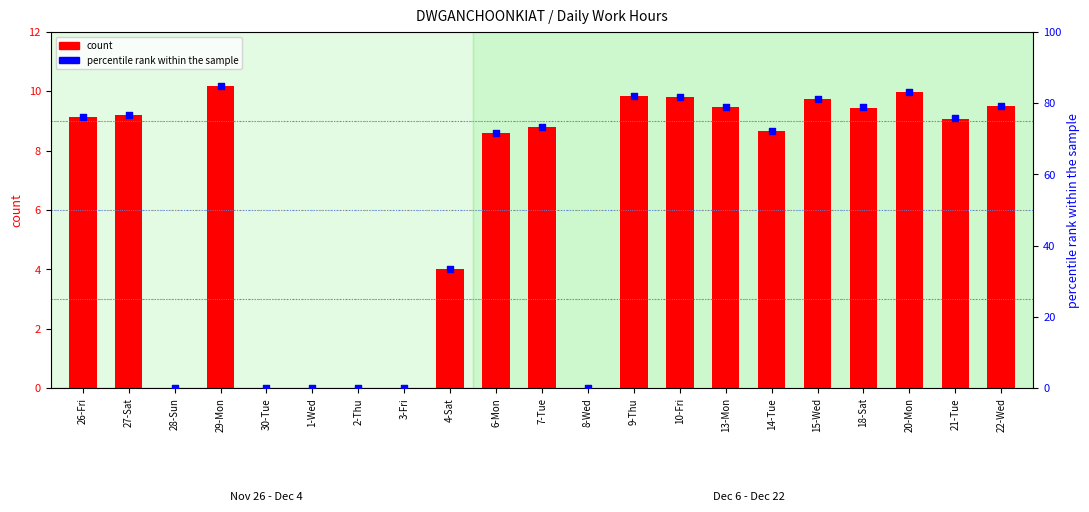

Which series has the widest spread of Y values?

percentile rank within the sample